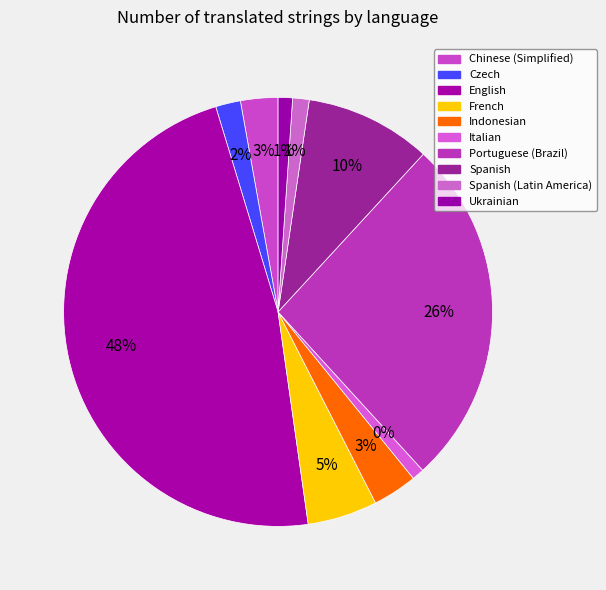

Is it true that Spanish (Latin America) is 1% of the pie?

True